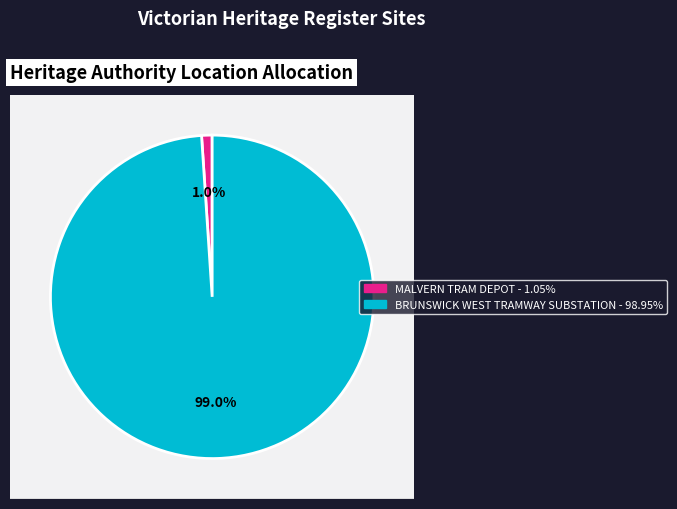

What is the majority slice?

BRUNSWICK WEST TRAMWAY SUBSTATION